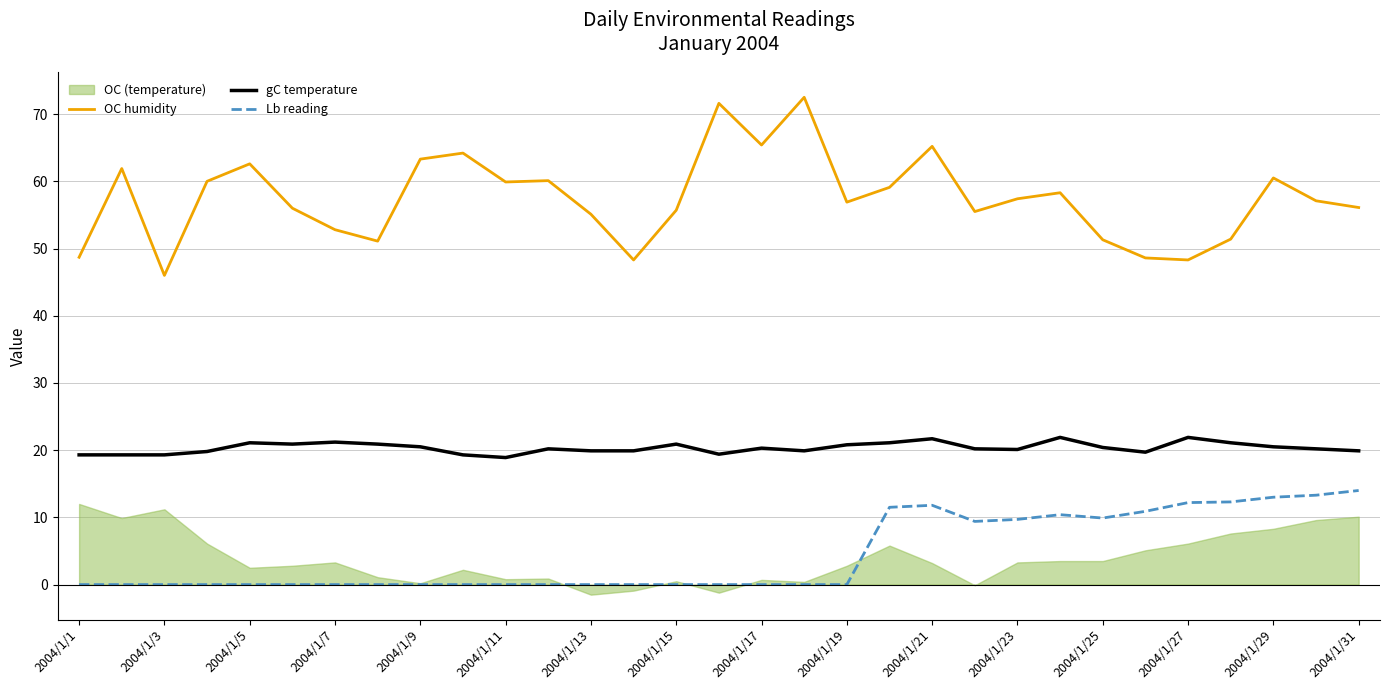

What is the average value of the OC humidity series?

57.4